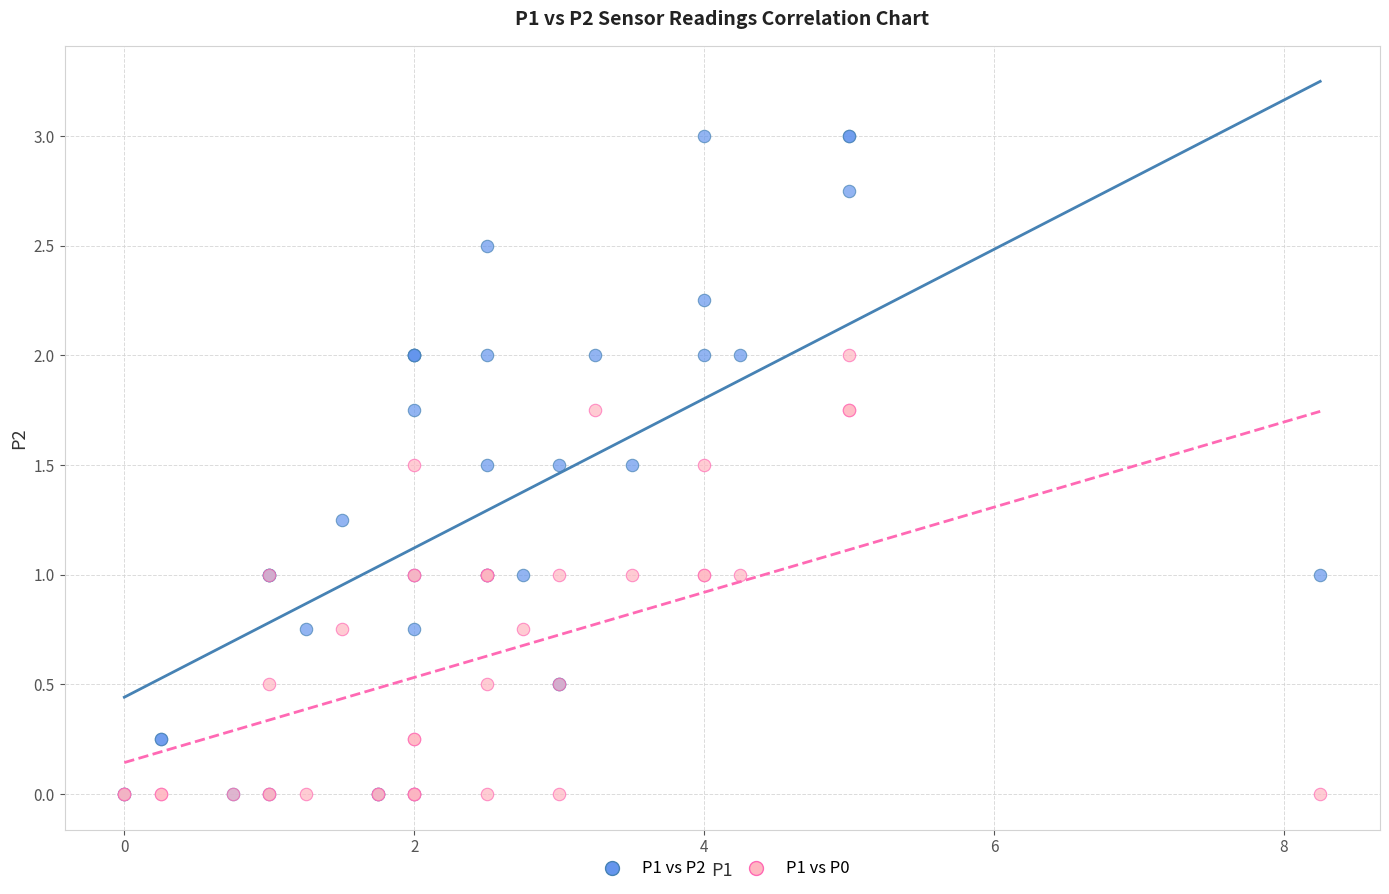

What are all the series names shown in the legend?

P1 vs P2, P1 vs P0